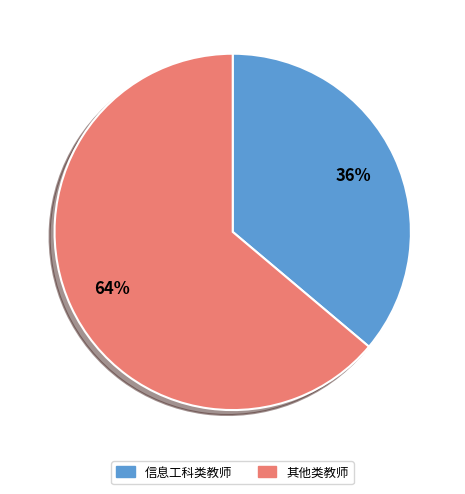

Which category has the biggest portion of the pie?

其他类教师